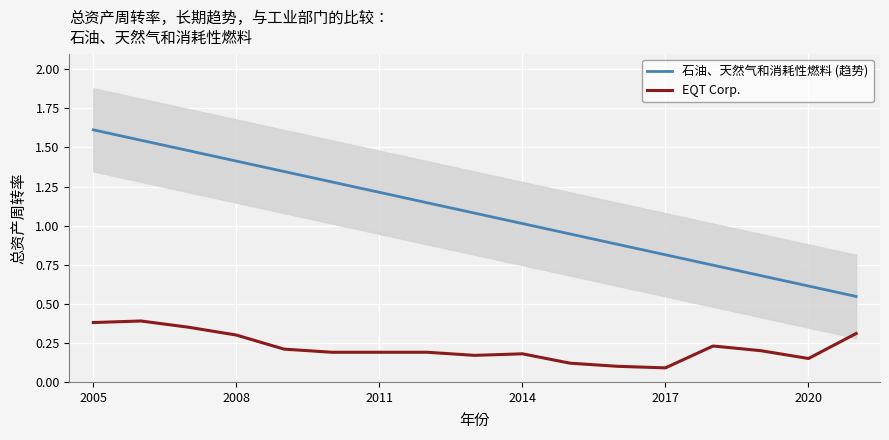

List the series in order of their peak value, lowest first.

EQT Corp., 石油、天然气和消耗性燃料 (趋势)